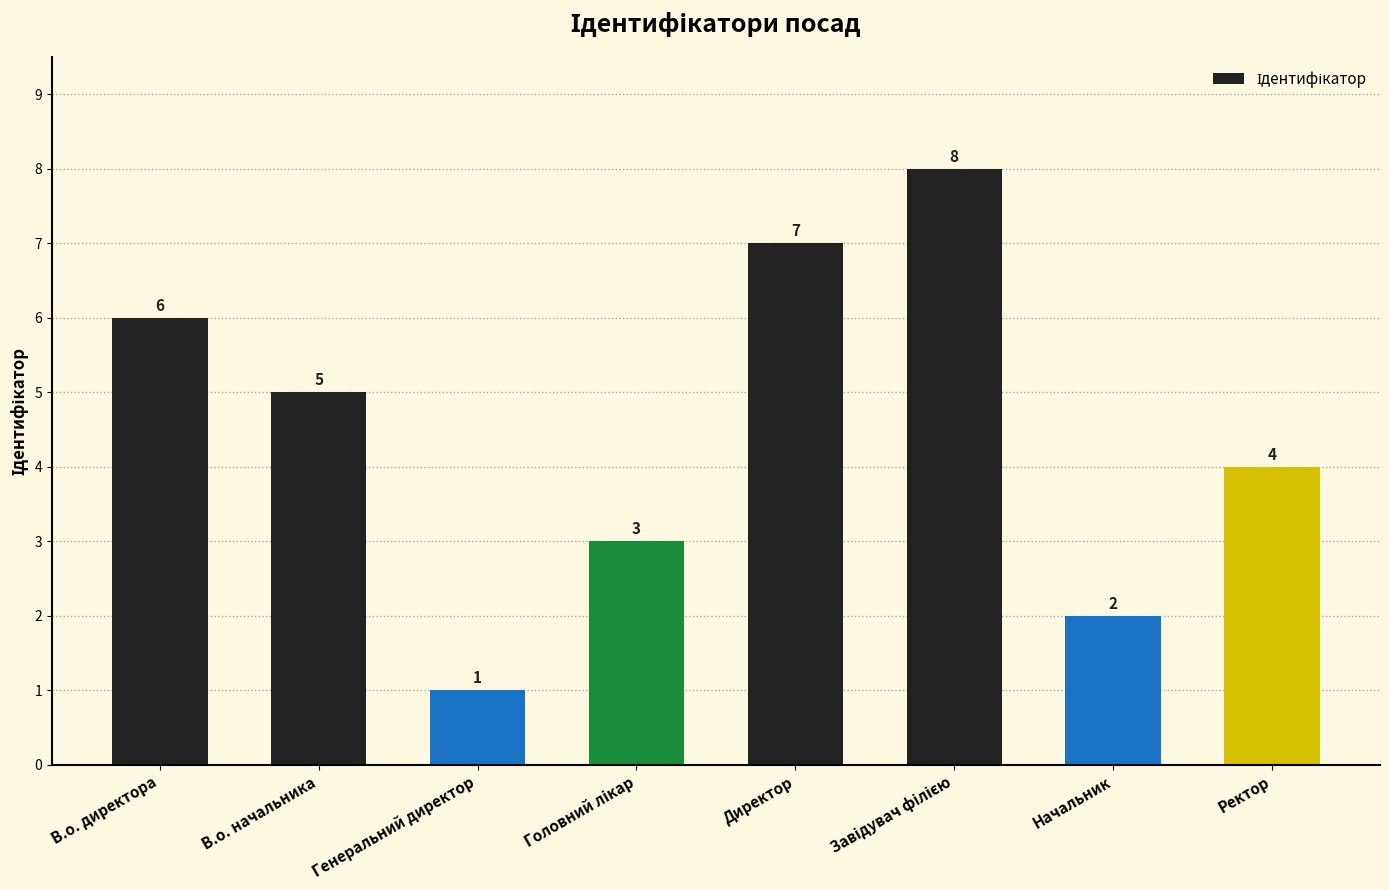

Reading right to left, list all the values displayed in this chart.

4	2	8	7	3	1	5	6